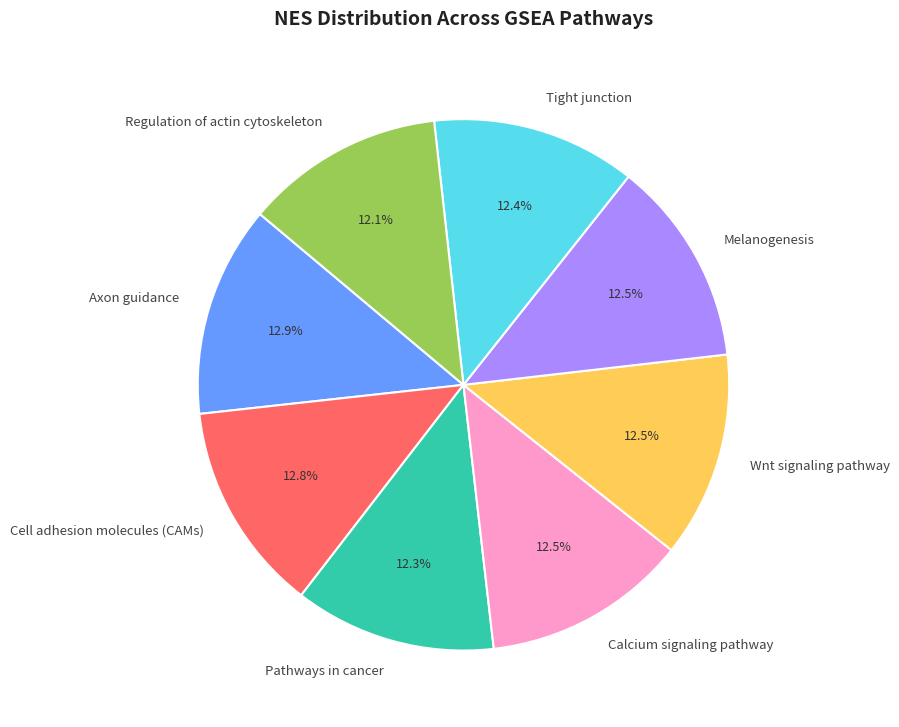

Is there a majority slice in this chart?

No